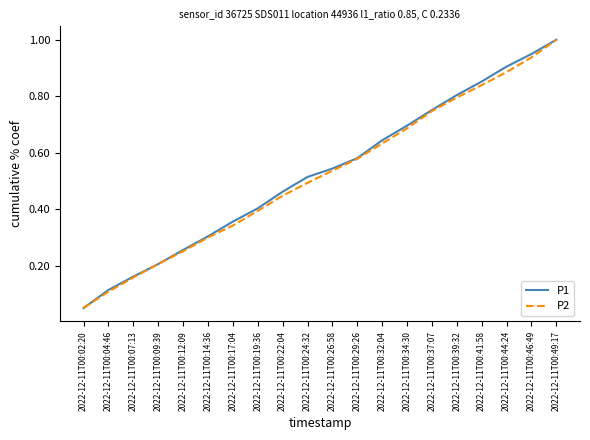

Where is P2 nearest to the value 0?

2022-12-11T00:02:20